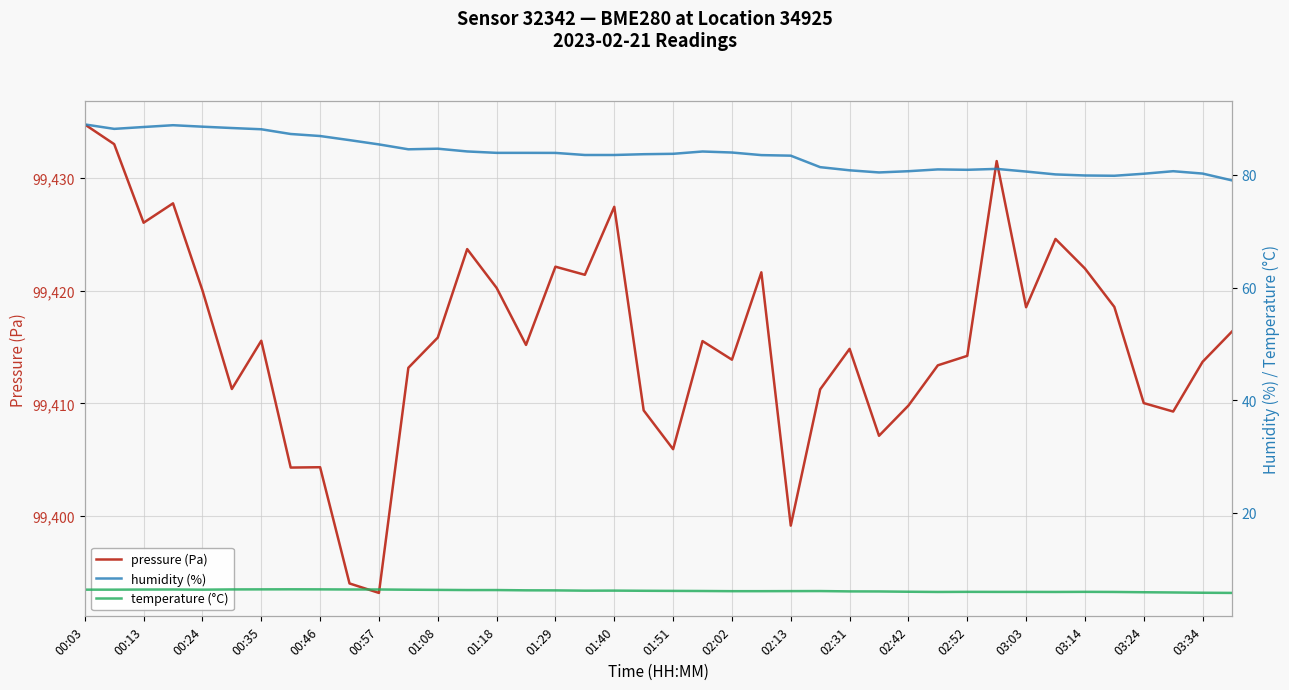

What is the spread (max minus min) of values at 23?

99415.6